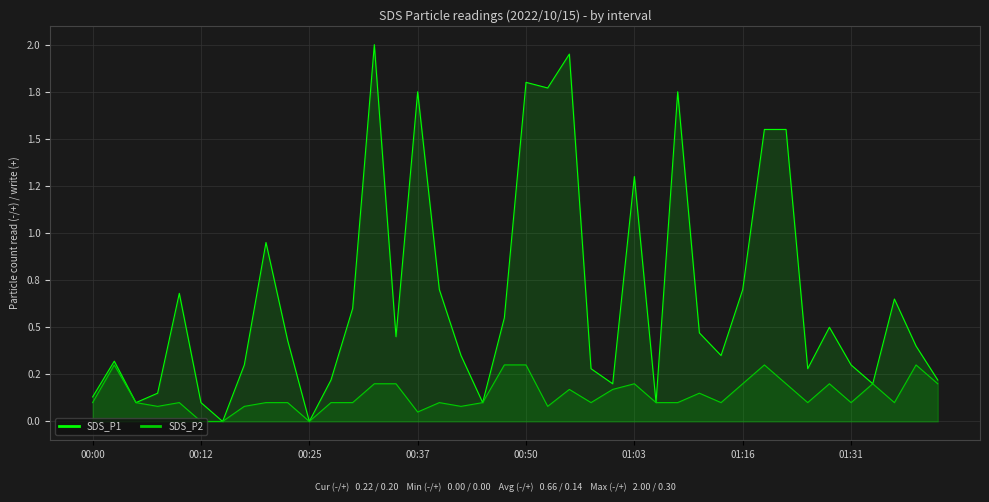

What is the maximum value shown in the chart?

2.0